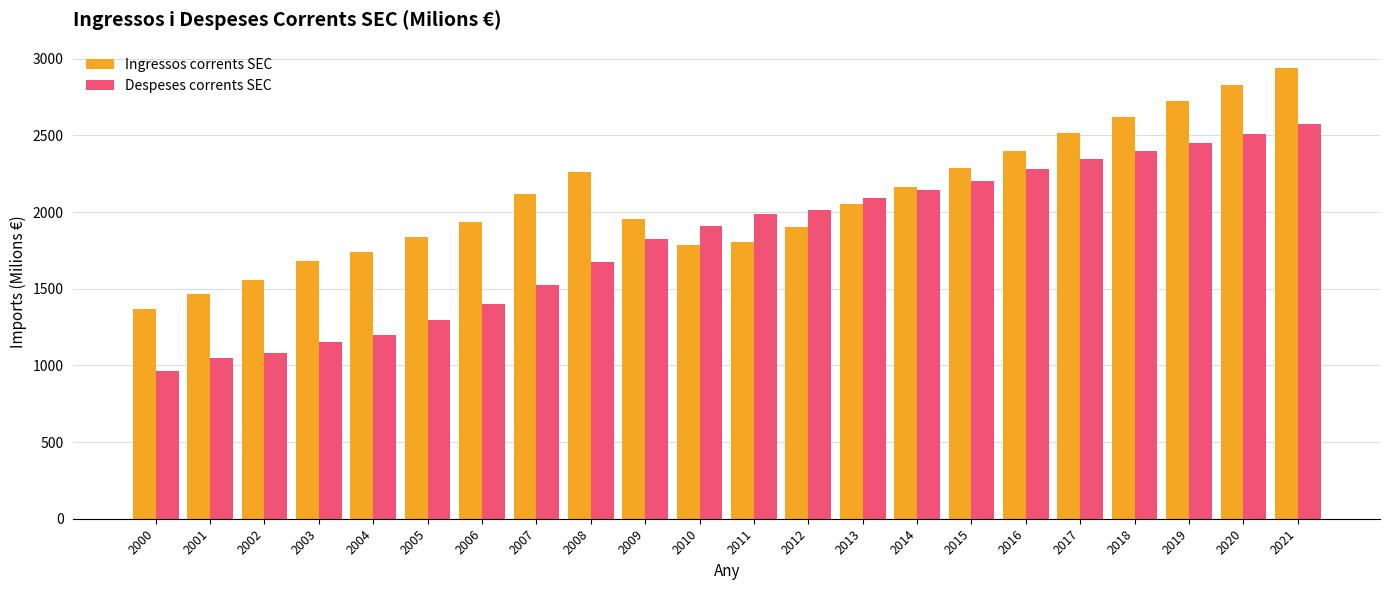

The value of Ingressos corrents SEC at 2012 is 1905. True or false?

True